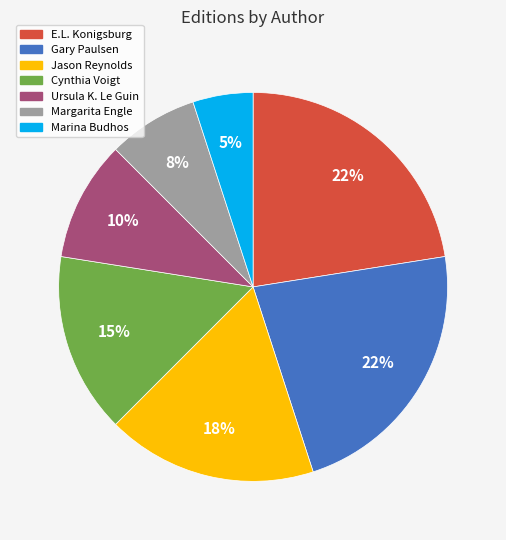

Do Gary Paulsen and Jason Reynolds together represent more than half of the pie?

No